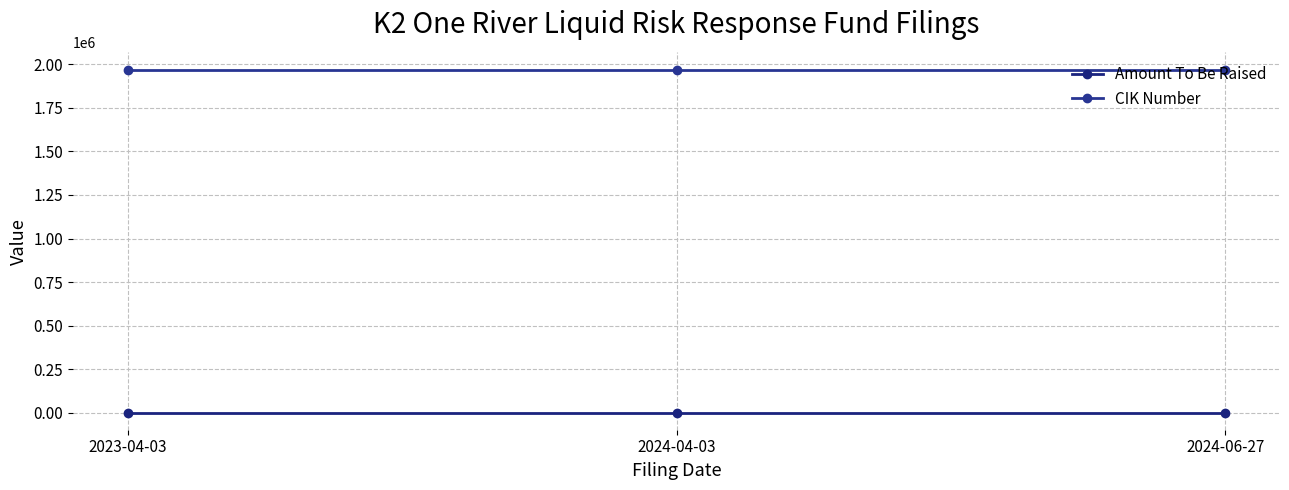

At which label is CIK Number closest to 1970427?

2023-04-03